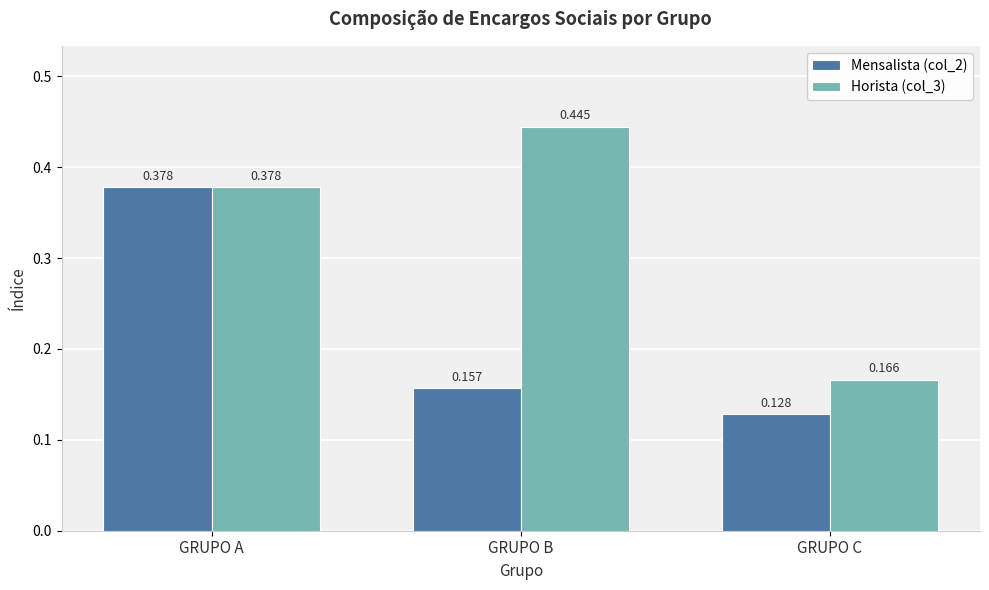

How many bars are there in total?

6